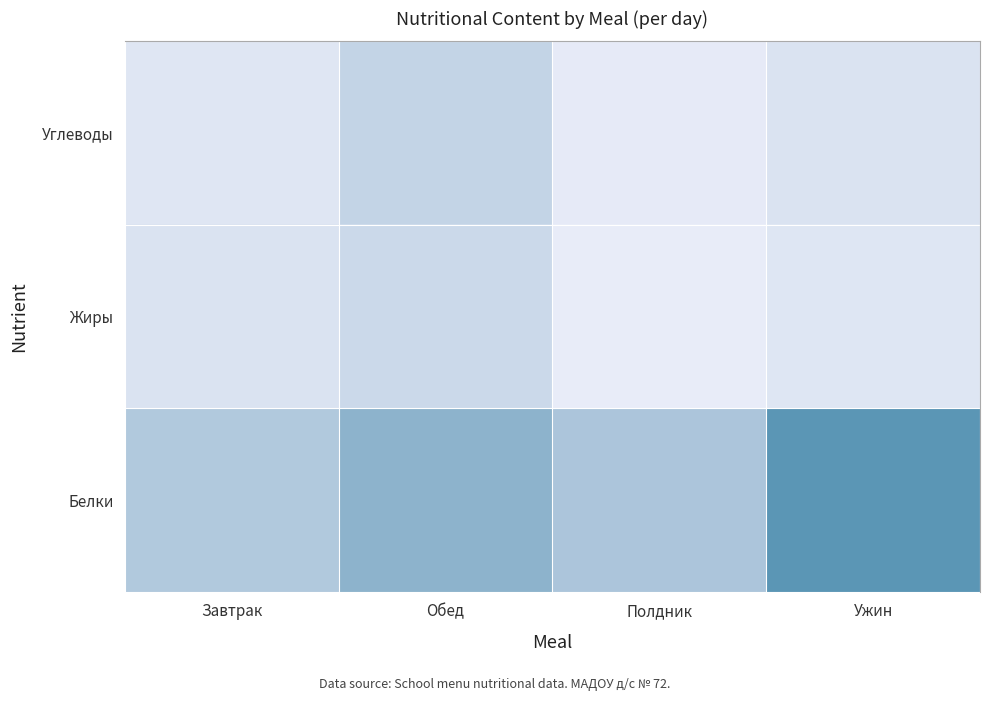

Which series has the largest range (max minus min)?

Белки